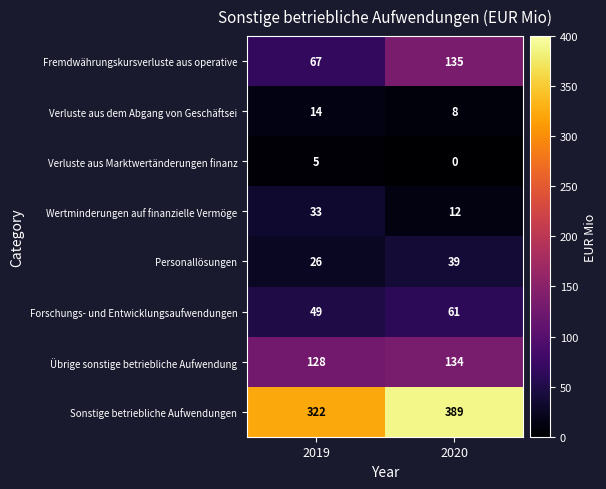

Reading left to right, extract all data points from this chart.

Fremdwährungskursverluste aus operative: 2019=67	2020=135
Verluste aus dem Abgang von Geschäftsei: 2019=14	2020=8
Verluste aus Marktwertänderungen finanz: 2019=5	2020=0
Wertminderungen auf finanzielle Vermöge: 2019=33	2020=12
Personallösungen: 2019=26	2020=39
Forschungs- und Entwicklungsaufwendungen: 2019=49	2020=61
Übrige sonstige betriebliche Aufwendung: 2019=128	2020=134
Sonstige betriebliche Aufwendungen: 2019=322	2020=389